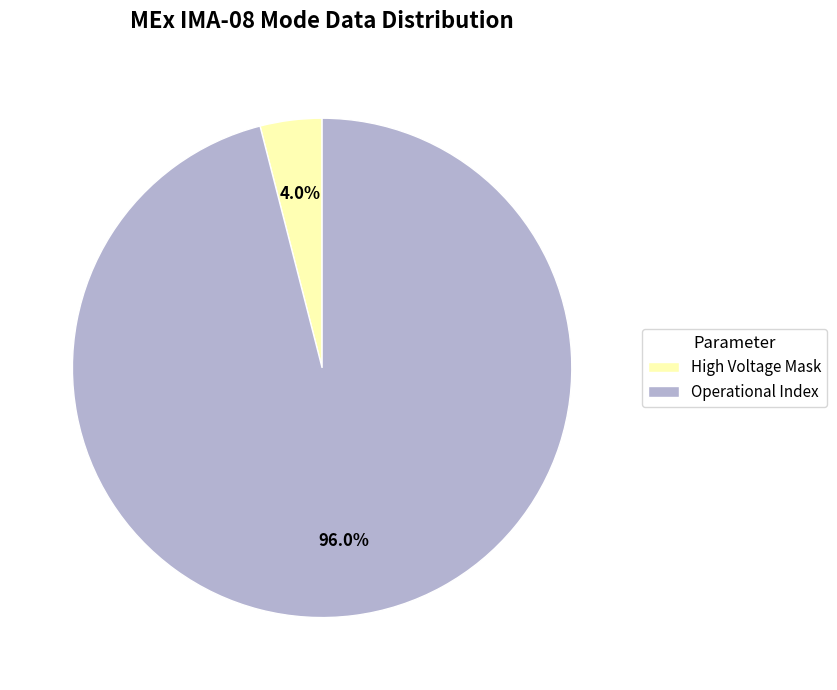

Approximately how many times larger is the value at Operational Index compared to High Voltage Mask?

24.0